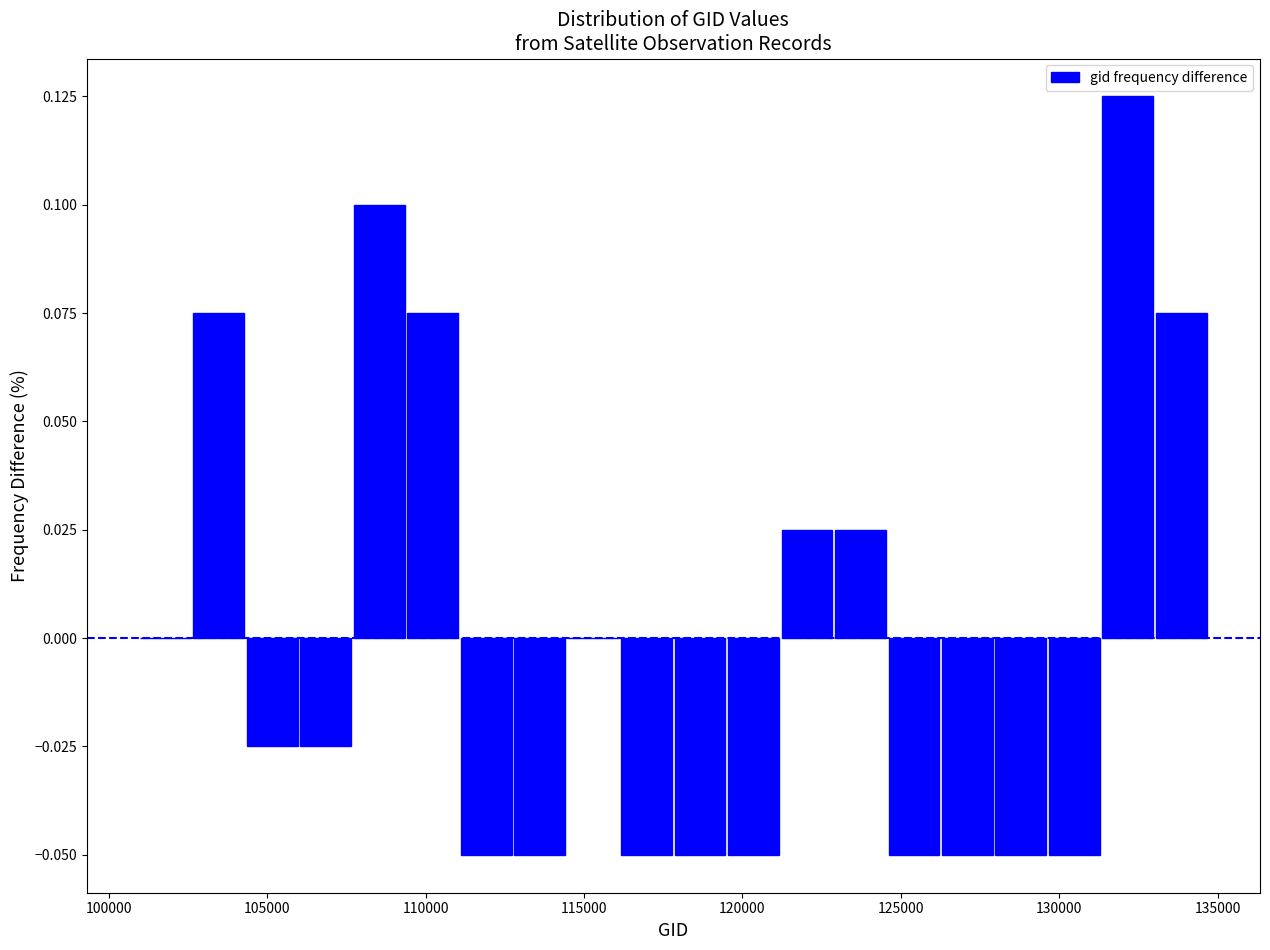

Read against the x-axis, roughly where is the centre of the tallest bar?

132000